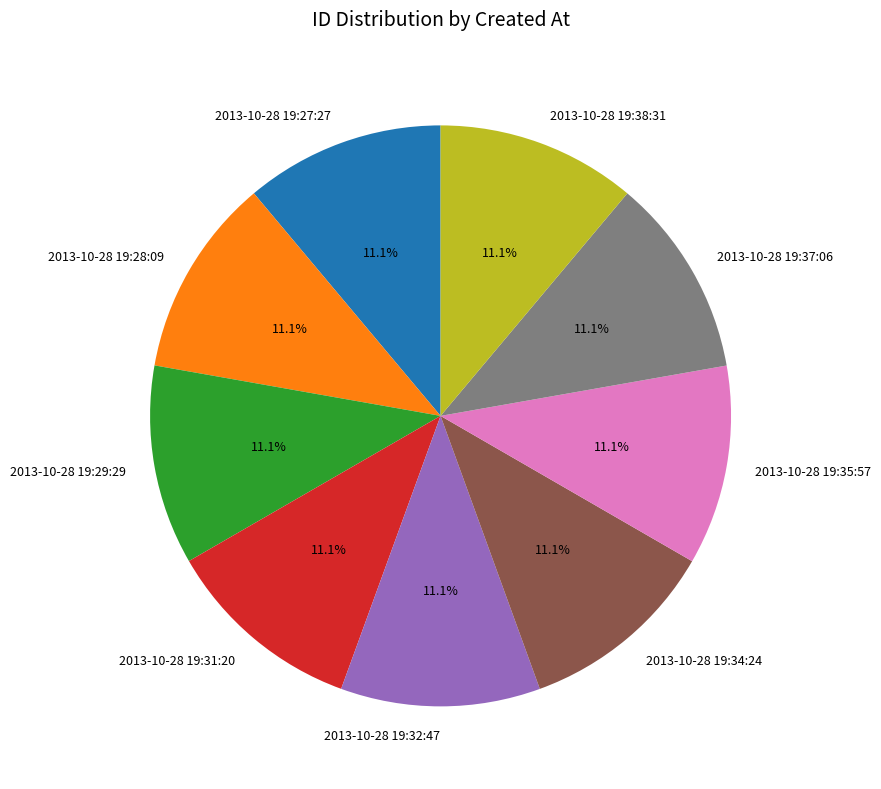

Is there a majority slice in this chart?

No